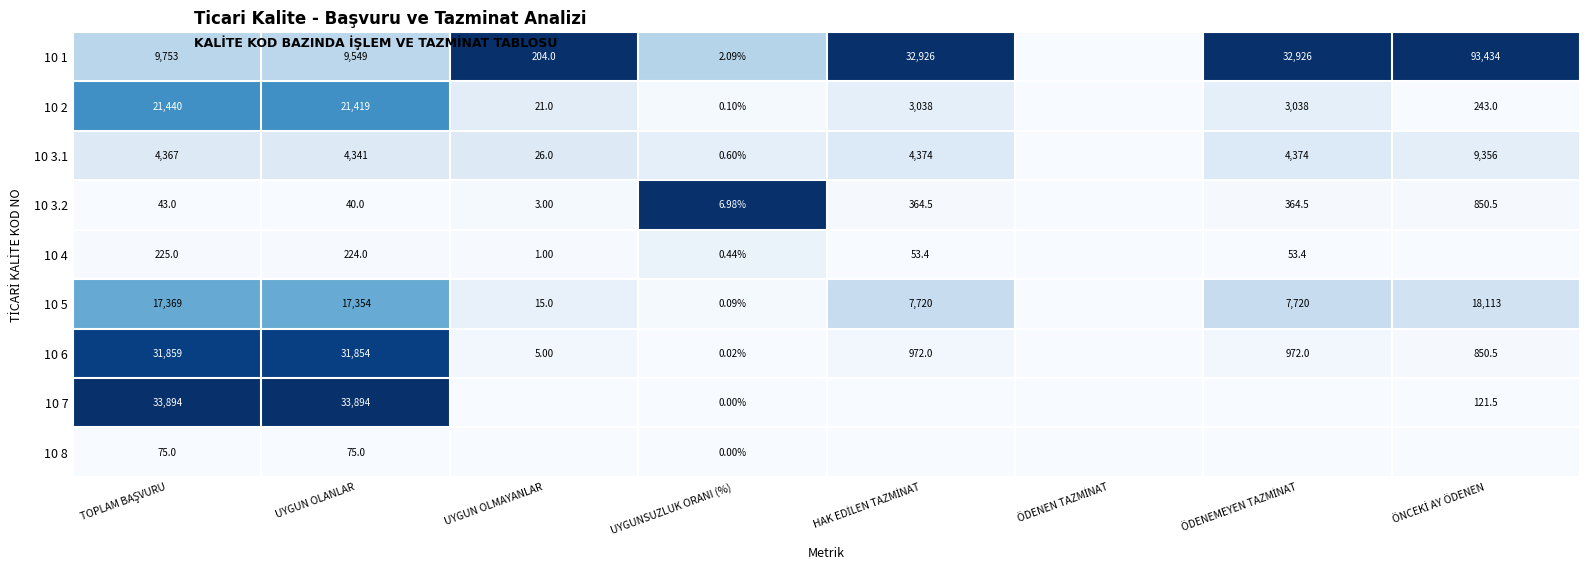

True or false: 10 3.1 has a value of 0.0 at ÖDENEN TAZMİNAT.

True